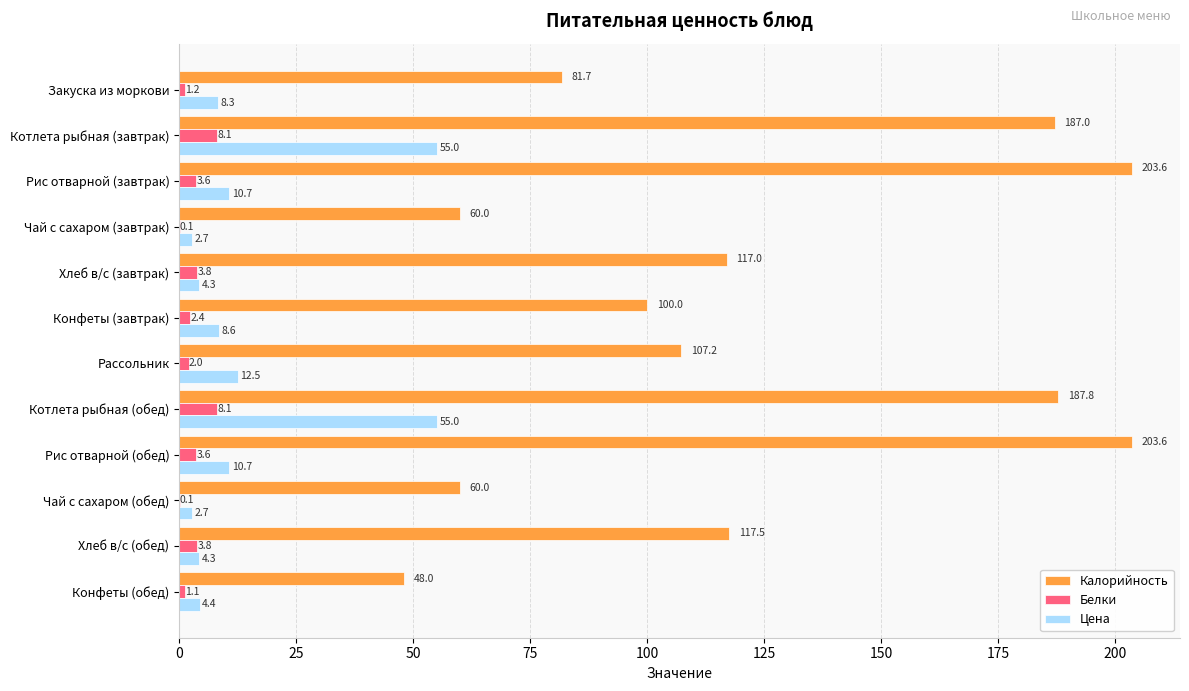

Which series changed the most between Закуска из моркови and Котлета рыбная (завтрак)?

Калорийность